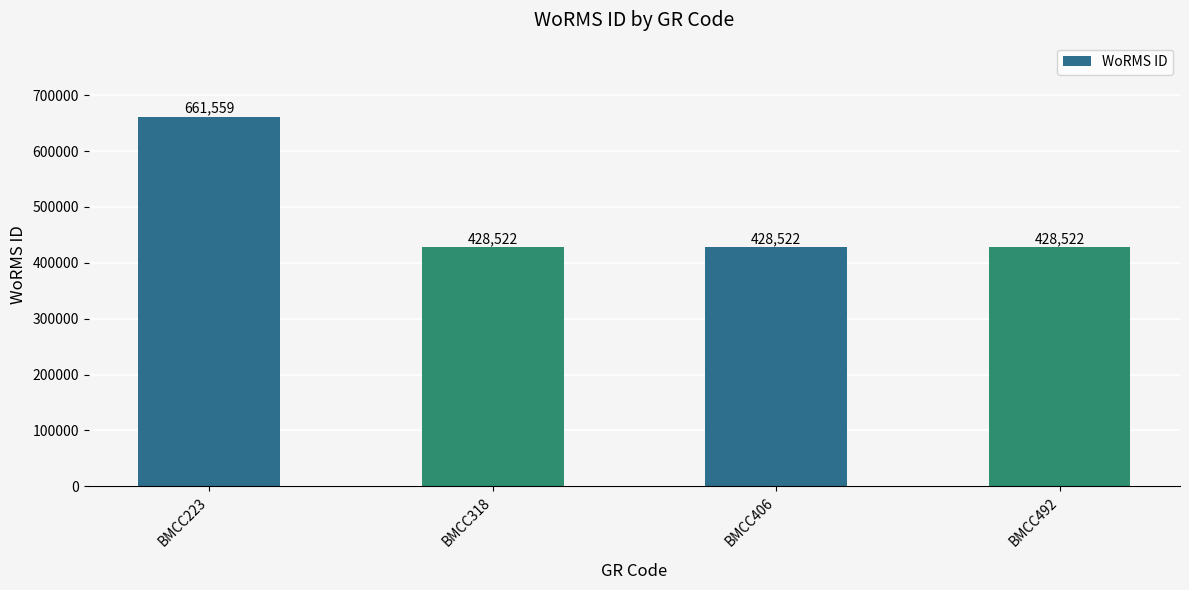

Which has a higher value, BMCC318 or BMCC223?

BMCC223